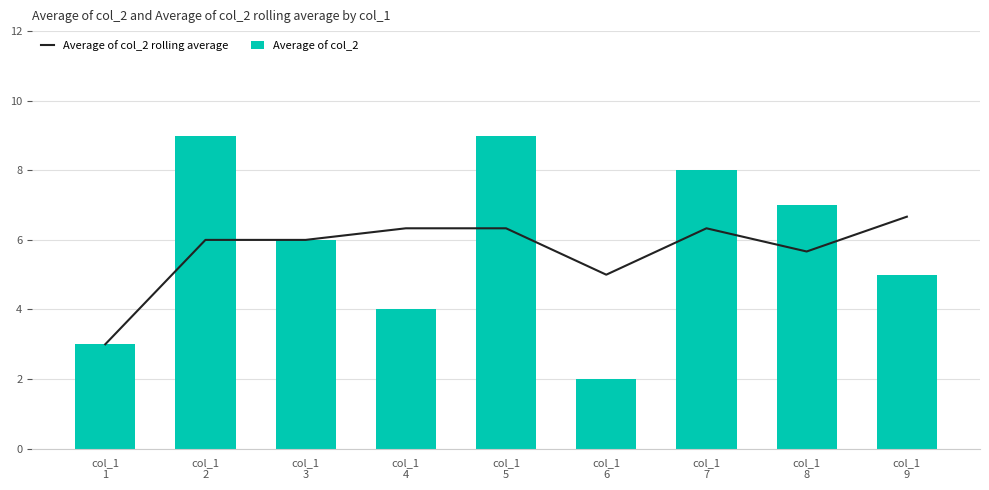

What is the maximum value shown in the chart?

9.0